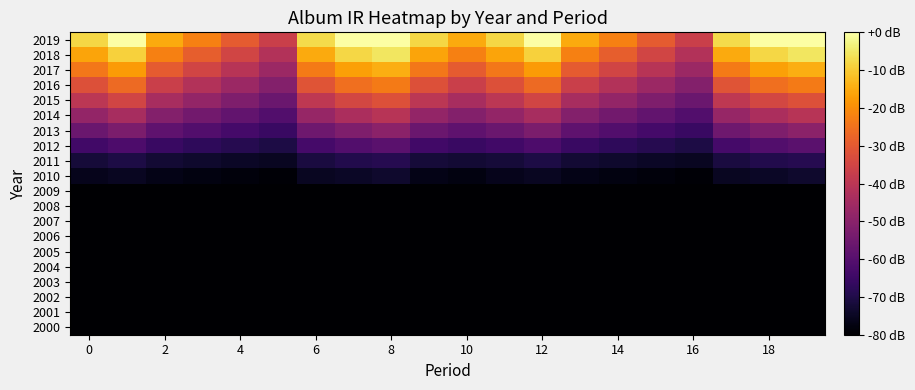

Reading left to right, extract all data points from this chart.

2000: 0.0	0.0	0.0	0.0	0.0	0.0	0.0	0.0	0.0	0.0	0.0	0.0	0.0	0.0	0.0	0.0	0.0	0.0	0.0	0.0
2001: 0.0	0.0	0.0	0.0	0.0	0.0	0.0	0.0	0.0	0.0	0.0	0.0	0.0	0.0	0.0	0.0	0.0	0.0	0.0	0.0
2002: 0.0	0.0	0.0	0.0	0.0	0.0	0.0	0.0	0.0	0.0	0.0	0.0	0.0	0.0	0.0	0.0	0.0	0.0	0.0	0.0
2003: 0.0	0.0	0.0	0.0	0.0	0.0	0.0	0.0	0.0	0.0	0.0	0.0	0.0	0.0	0.0	0.0	0.0	0.0	0.0	0.0
2004: 0.0	0.0	0.0	0.0	0.0	0.0	0.0	0.0	0.0	0.0	0.0	0.0	0.0	0.0	0.0	0.0	0.0	0.0	0.0	0.0
2005: 0.0	0.0	0.0	0.0	0.0	0.0	0.0	0.0	0.0	0.0	0.0	0.0	0.0	0.0	0.0	0.0	0.0	0.0	0.0	0.0
2006: 0.0	0.0	0.0	0.0	0.0	0.0	0.0	0.0	0.0	0.0	0.0	0.0	0.0	0.0	0.0	0.0	0.0	0.0	0.0	0.0
2007: 0.0	0.0	0.0	0.0	0.0	0.0	0.0	0.0	0.0	0.0	0.0	0.0	0.0	0.0	0.0	0.0	0.0	0.0	0.0	0.0
2008: 0.0	0.0	0.0	0.0	0.0	0.0	0.0	0.0	0.0	0.0	0.0	0.0	0.0	0.0	0.0	0.0	0.0	0.0	0.0	0.0
2009: 0.0	0.0	0.0	0.0	0.0	0.0	0.0	0.0	0.0	0.0	0.0	0.0	0.0	0.0	0.0	0.0	0.0	0.0	0.0	0.0
2010: 0.1	0.1	0.0	0.0	0.0	0.0	0.1	0.1	0.1	0.0	0.0	0.1	0.1	0.0	0.0	0.0	0.0	0.1	0.1	0.1
2011: 0.1	0.1	0.1	0.1	0.1	0.1	0.1	0.1	0.1	0.1	0.1	0.1	0.1	0.1	0.1	0.1	0.1	0.1	0.1	0.1
2012: 0.2	0.2	0.2	0.2	0.1	0.1	0.2	0.2	0.3	0.2	0.2	0.2	0.2	0.2	0.2	0.1	0.1	0.2	0.2	0.3
2013: 0.3	0.3	0.3	0.2	0.2	0.2	0.3	0.3	0.4	0.3	0.3	0.3	0.3	0.3	0.2	0.2	0.2	0.3	0.3	0.4
2014: 0.4	0.5	0.4	0.3	0.3	0.2	0.4	0.5	0.5	0.4	0.4	0.4	0.5	0.4	0.3	0.3	0.2	0.4	0.5	0.5
2015: 0.5	0.6	0.5	0.4	0.3	0.3	0.5	0.6	0.6	0.5	0.5	0.5	0.6	0.5	0.4	0.3	0.3	0.5	0.6	0.6
2016: 0.6	0.7	0.5	0.5	0.4	0.4	0.6	0.7	0.7	0.6	0.5	0.6	0.7	0.5	0.5	0.4	0.4	0.6	0.7	0.7
2017: 0.7	0.8	0.6	0.6	0.5	0.4	0.7	0.8	0.8	0.7	0.6	0.7	0.8	0.6	0.6	0.5	0.4	0.7	0.8	0.8
2018: 0.8	0.9	0.7	0.6	0.6	0.5	0.8	0.9	0.9	0.8	0.7	0.8	0.9	0.7	0.6	0.6	0.5	0.8	0.9	0.9
2019: 0.9	1.0	0.8	0.7	0.6	0.5	0.9	1.0	1.0	0.9	0.8	0.9	1.0	0.8	0.7	0.6	0.5	0.9	1.0	1.0